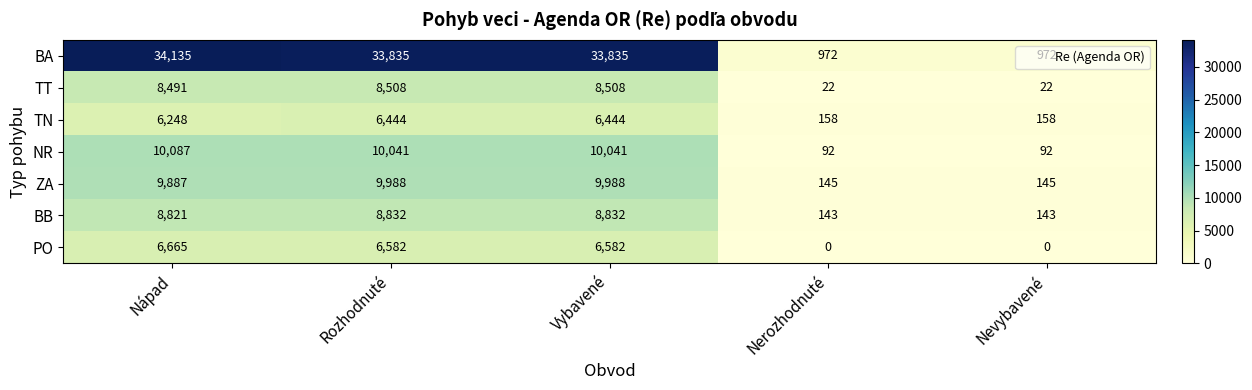

Which series has the widest spread of values?

BA